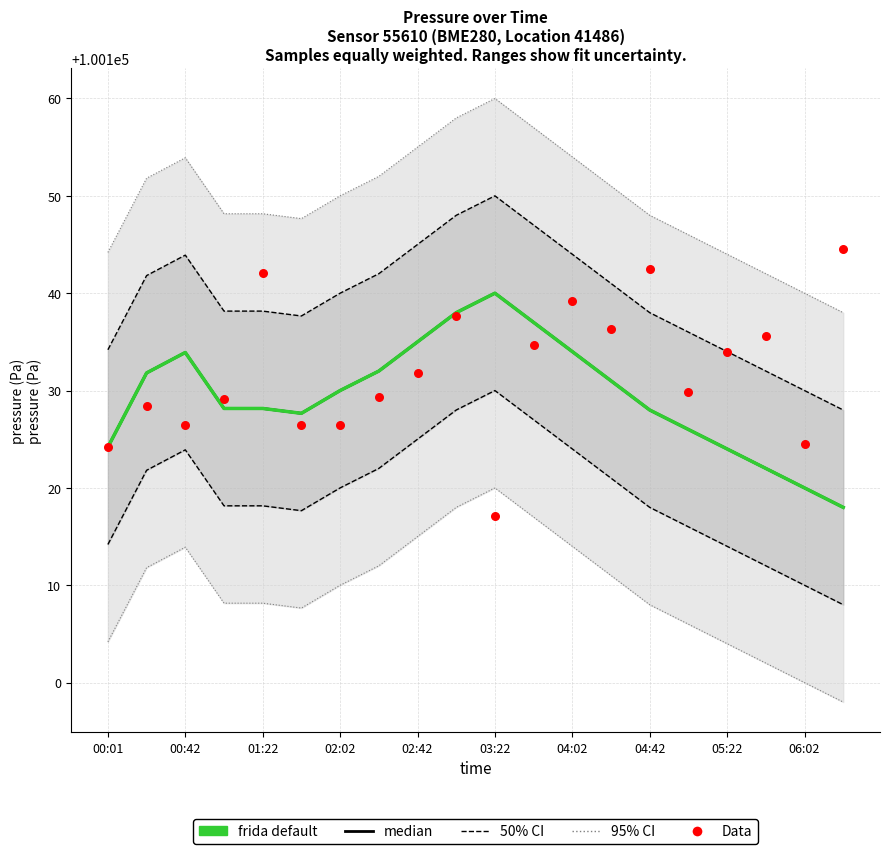

What is the total value across all series at 15?

300381.8